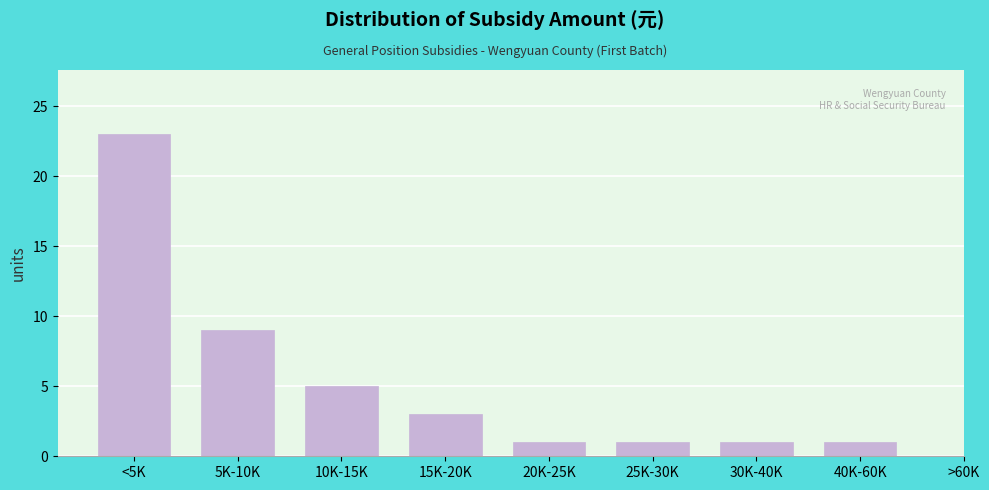

Reading left to right, what are all the values shown in this chart?

<5K=23	5K-10K=9	10K-15K=5	15K-20K=3	20K-25K=1	25K-30K=1	30K-40K=1	40K-60K=1